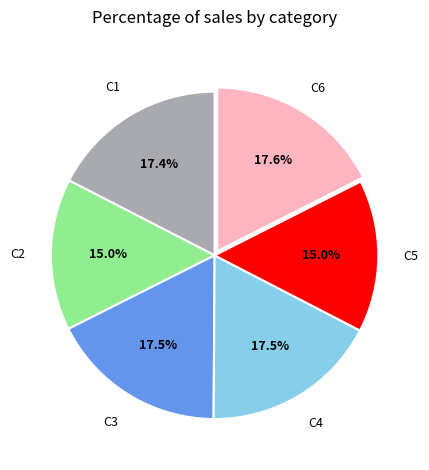

Does any single category account for the majority?

No